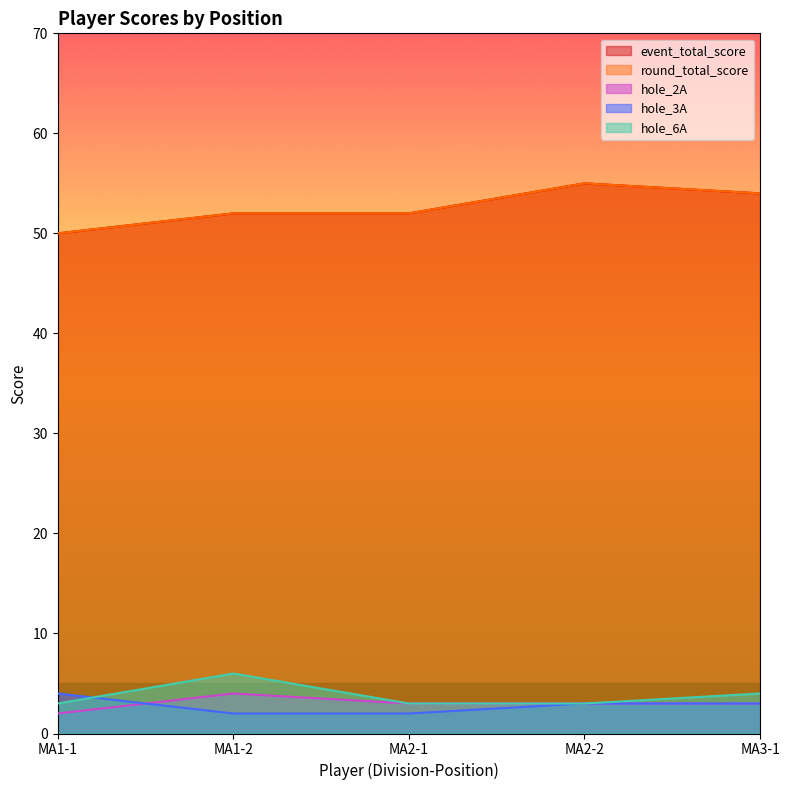

How many data points in hole_2A are less than 3?

1